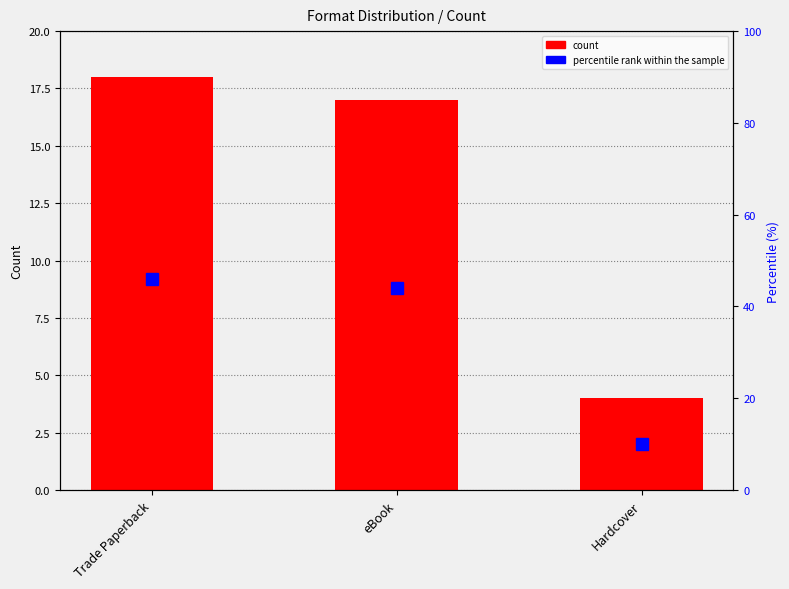

What is the minimum value for count?

4